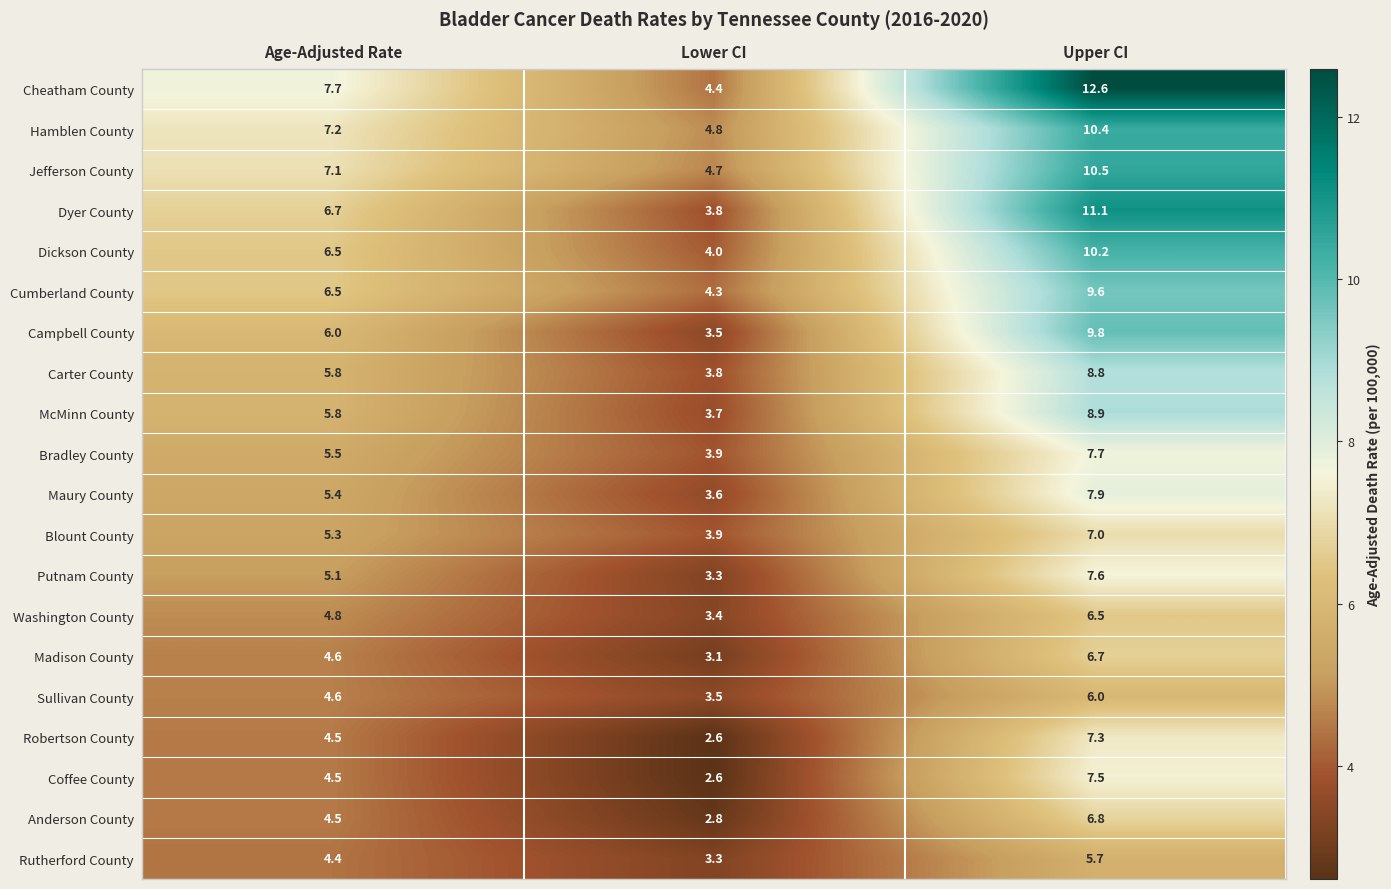

At how many categories does at least one series exceed 12?

1